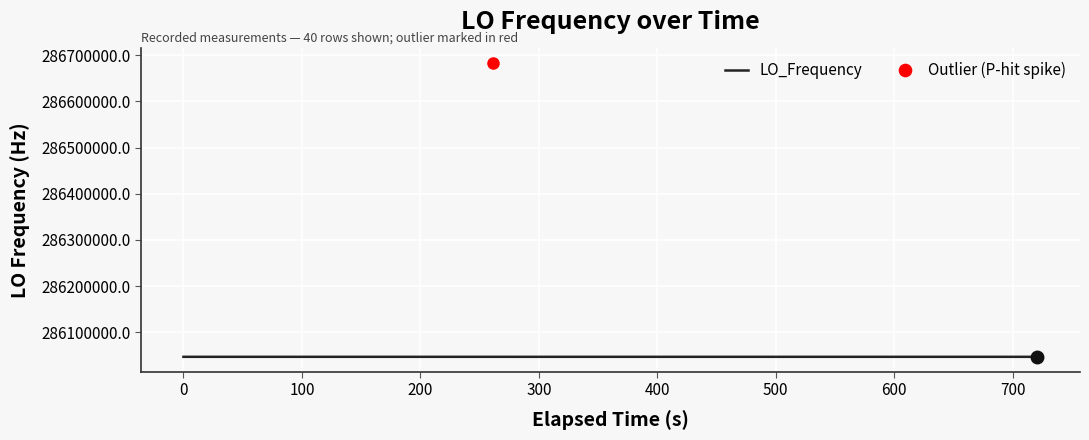

Reading left to right, what are all the values shown in this chart?

0=286046998.7	1=286046998.8	2=286046998.1	3=286046998.5	4=286047000.9	5=286047002.7	6=286047000.0	7=286047000.0	8=286047000.1	9=286046998.5	10=286046998.5	11=286046998.9	12=286046998.8	13=286046997.0	14=286682702.5	15=286046996.2	16=286046995.3	17=286046997.6	18=286046997.1	19=286046996.8	20=286046998.8	21=286046998.8	22=286046998.9	23=286046997.6	24=286046997.4	25=286046998.9	26=286046998.9	27=286046998.3	28=286047000.7	29=286047000.7	30=286047000.9	31=286047000.3	32=286047000.6	33=286047000.6	34=286047000.6	35=286047000.8	36=286047000.7	37=286046998.2	38=286047000.1	39=286046998.6